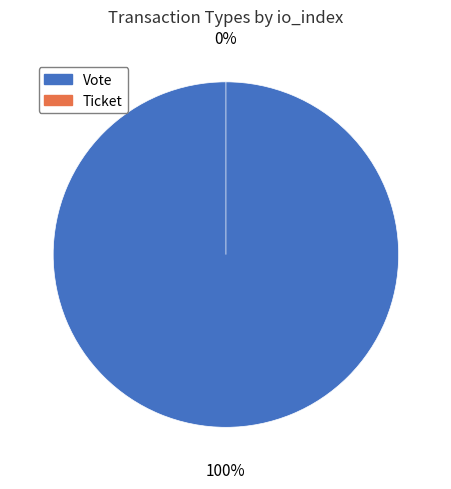

What percentage is NOT represented by Ticket?

100.0%